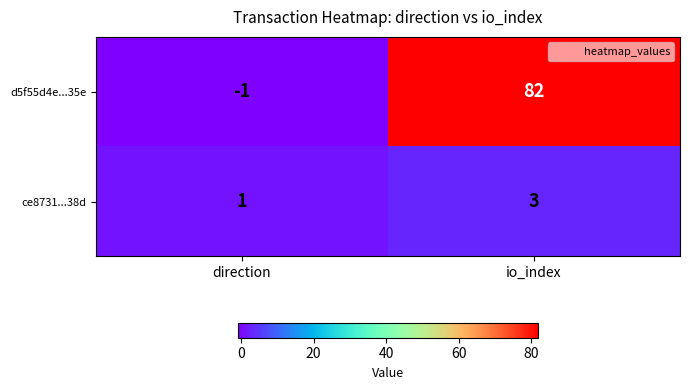

Reading right to left, what are all the values shown in this chart?

d5f55d4e...35e: io_index=82	direction=-1
ce8731...38d: io_index=3	direction=1